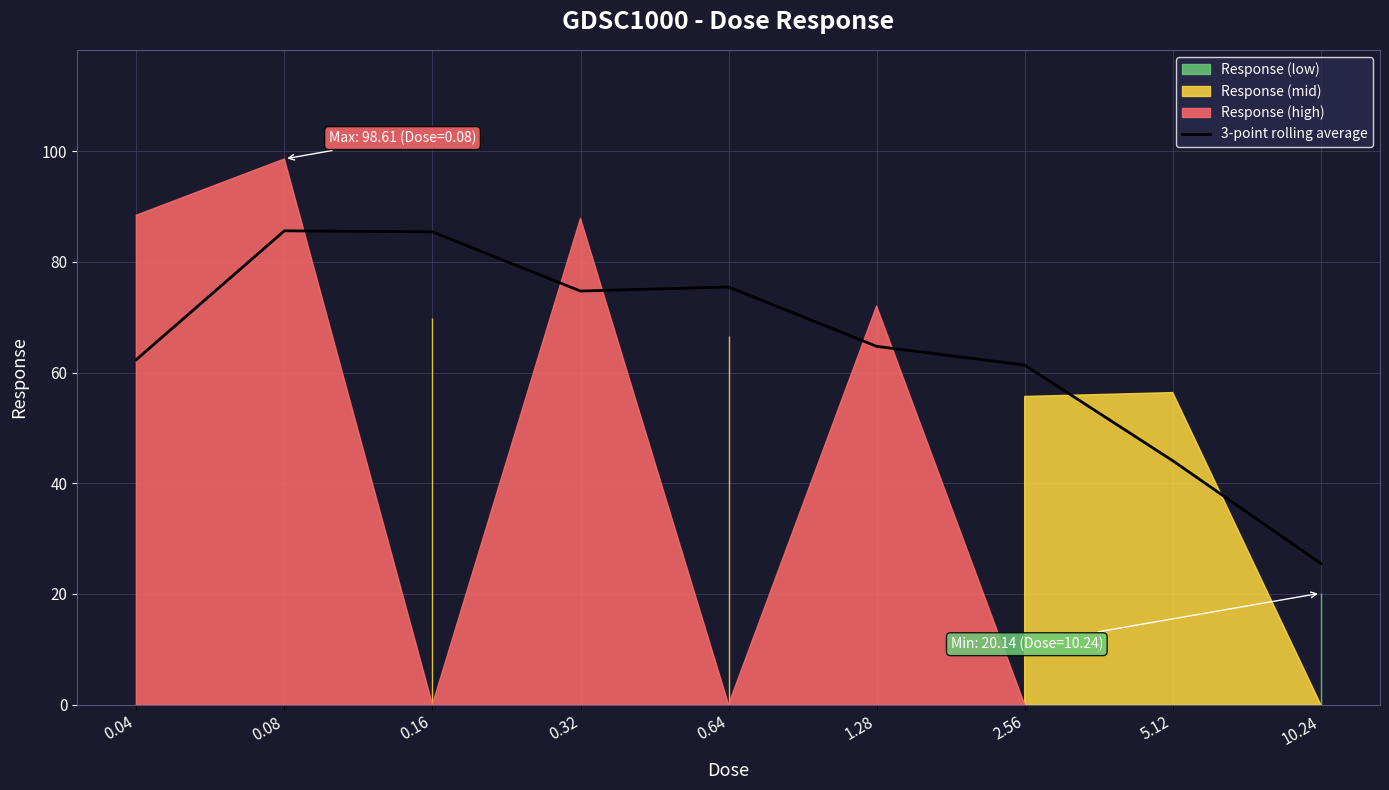

Reading right to left, extract all data points from this chart.

10.24=25.5	5.12=44.1	2.56=61.4	1.28=64.7	0.64=75.5	0.32=74.7	0.16=85.4	0.08=85.6	0.04=62.3